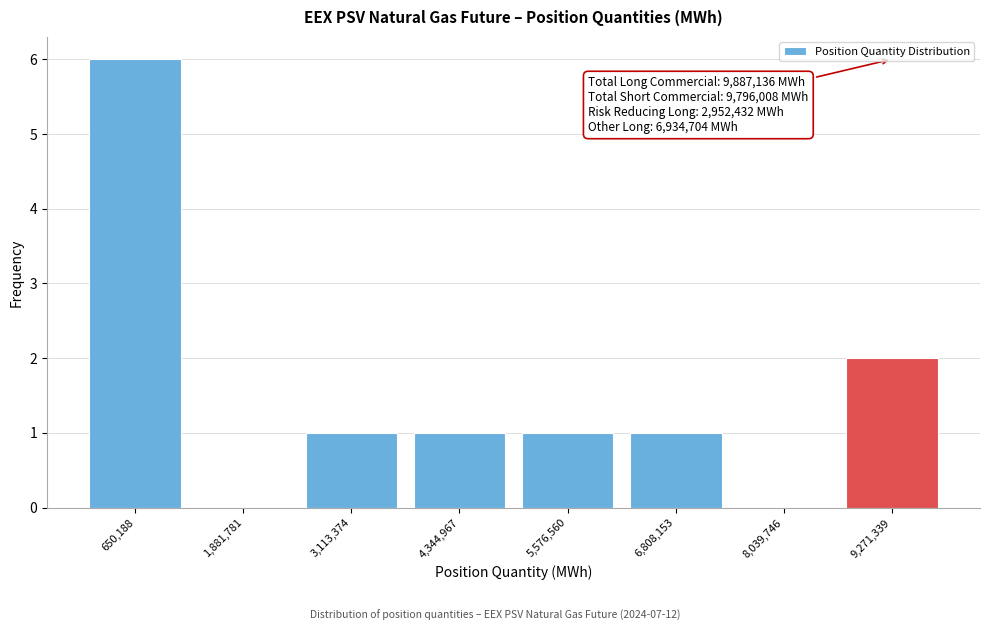

Over which range of the x-axis is the bar tallest?

0 to 1200000